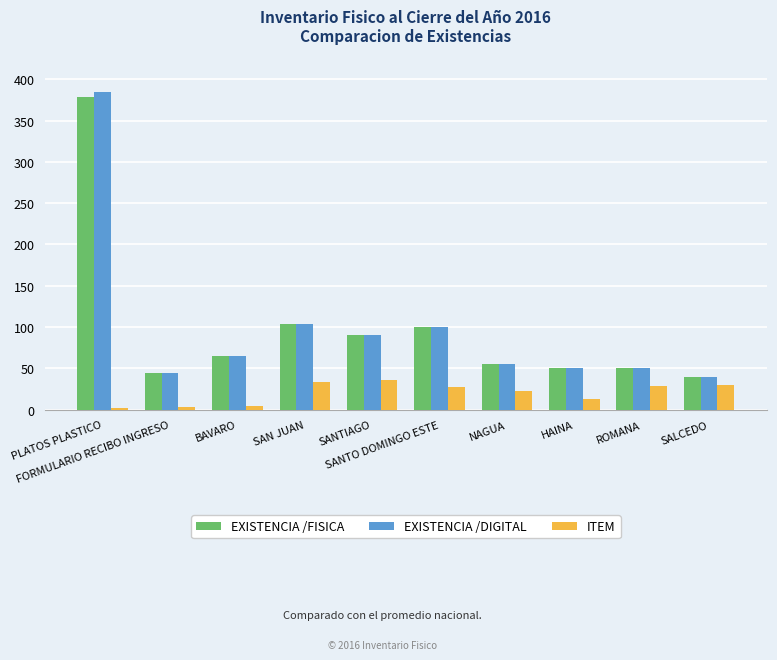

Which series has the widest spread of values?

EXISTENCIA /DIGITAL